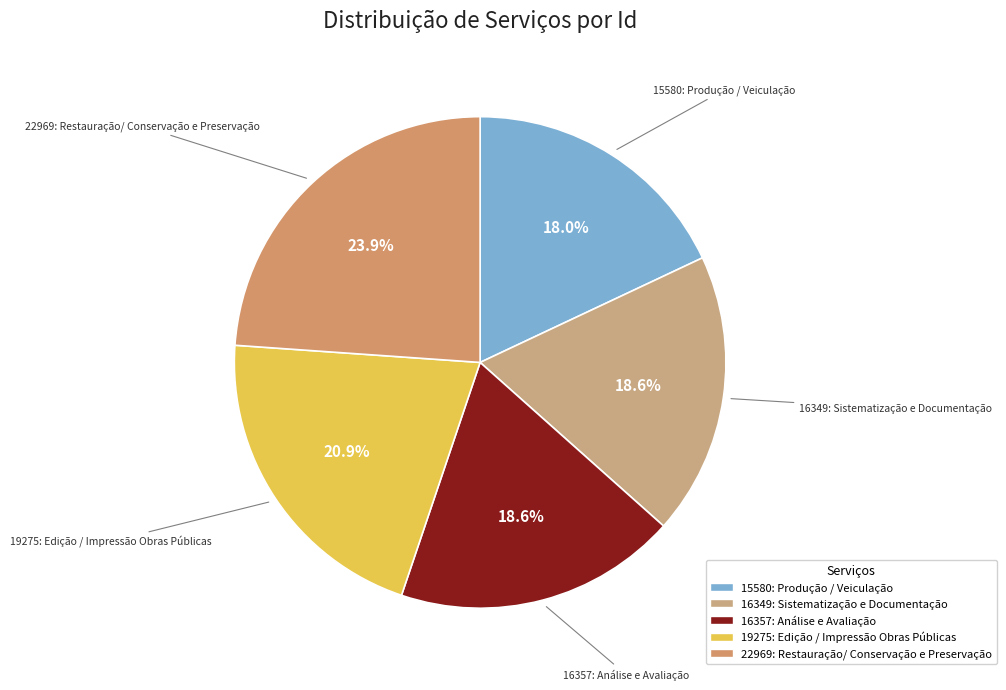

Is the sum of 16349: Sistematização e Documentação and 15580: Produção / Veiculação greater than half?

No